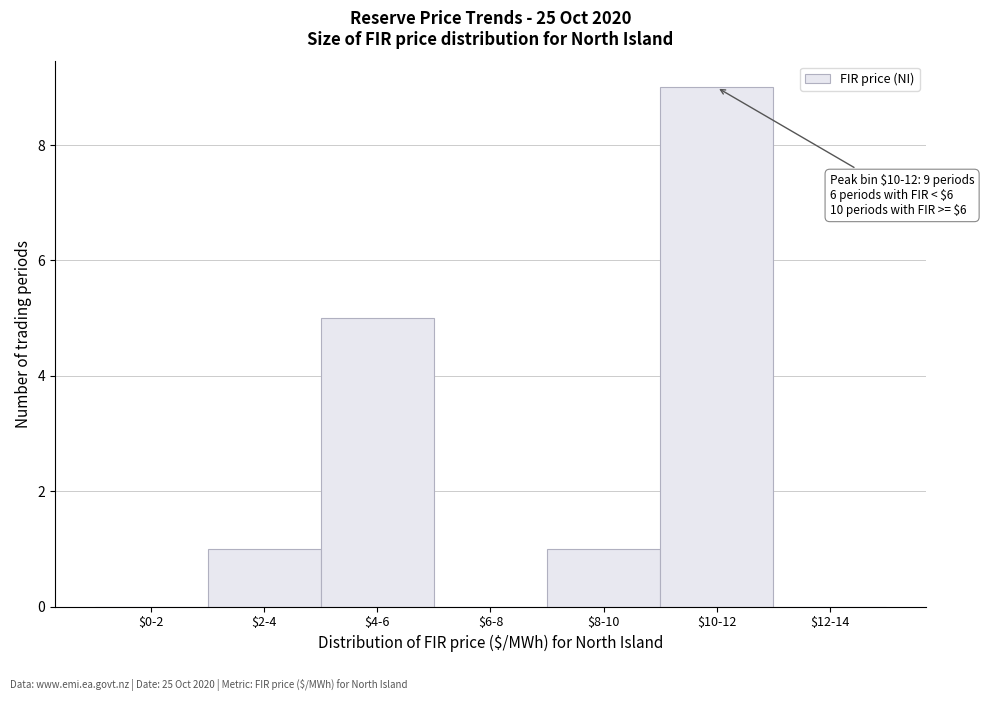

What is the greatest value displayed?

9